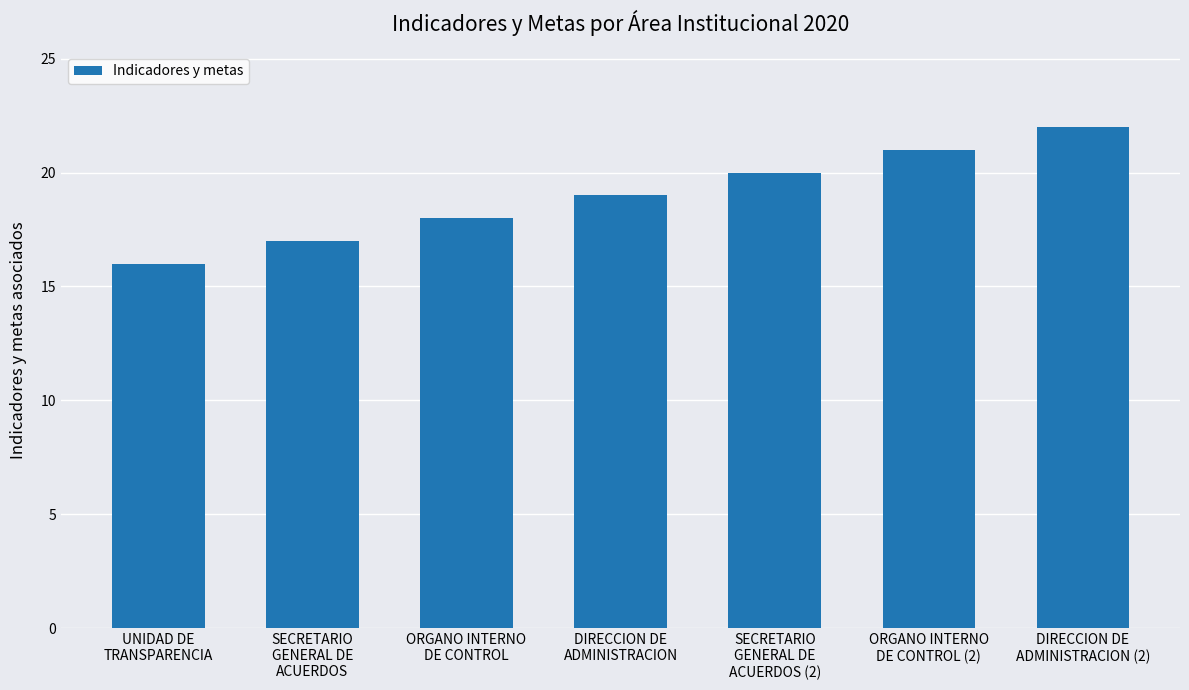

At which label is the value closest to 19?

DIRECCION DE
ADMINISTRACION